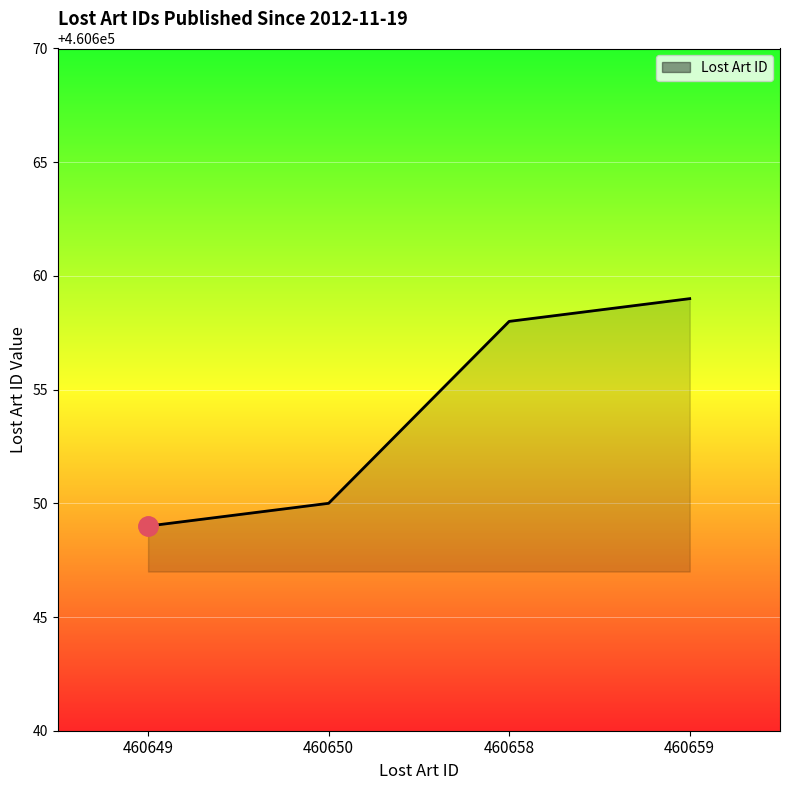

How many lines are shown in the chart?

1